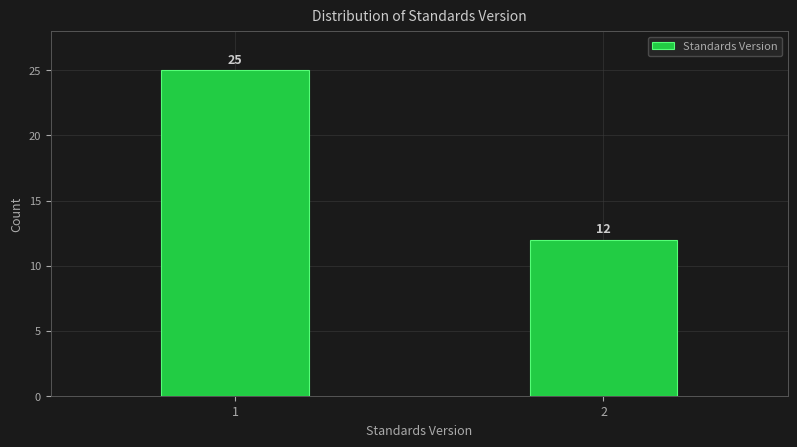

Reading right to left, what are all the values shown in this chart?

2=12	1=25